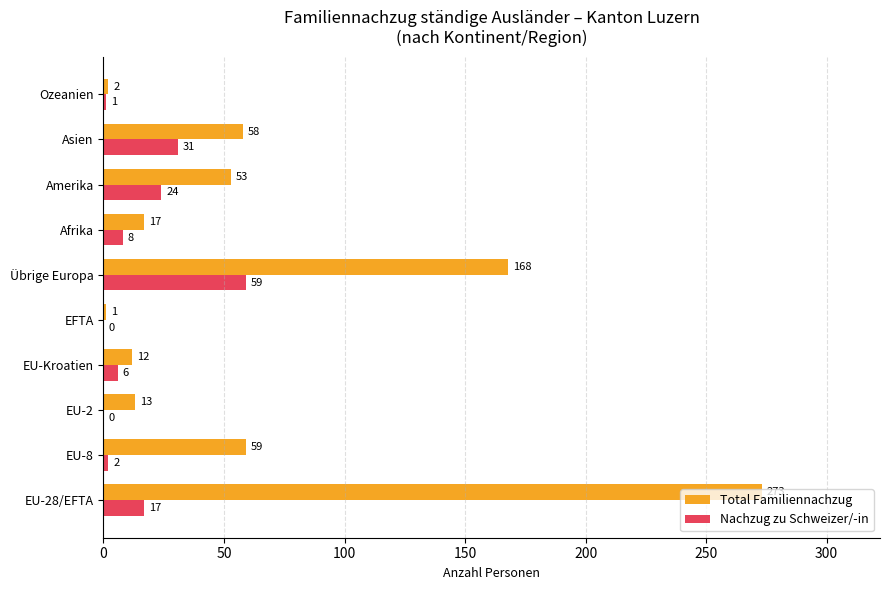

Between EU-2 and Afrika, which series saw the biggest shift?

Nachzug zu Schweizer/-in